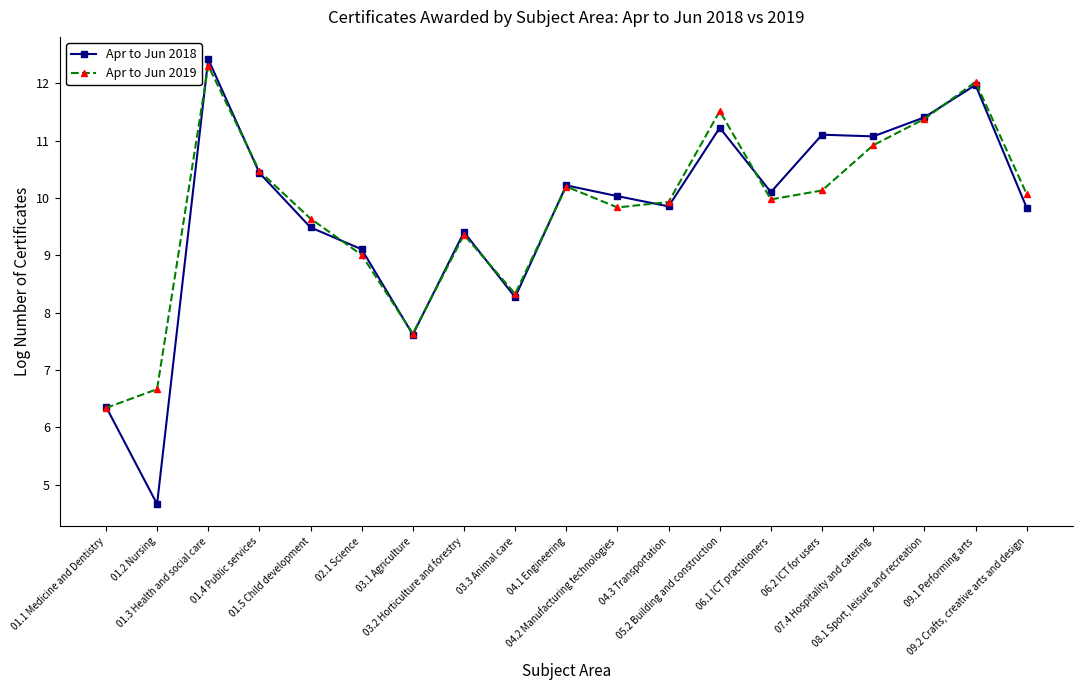

What is the difference between the second highest and minimum values in the Apr to Jun 2018 series?

7.3